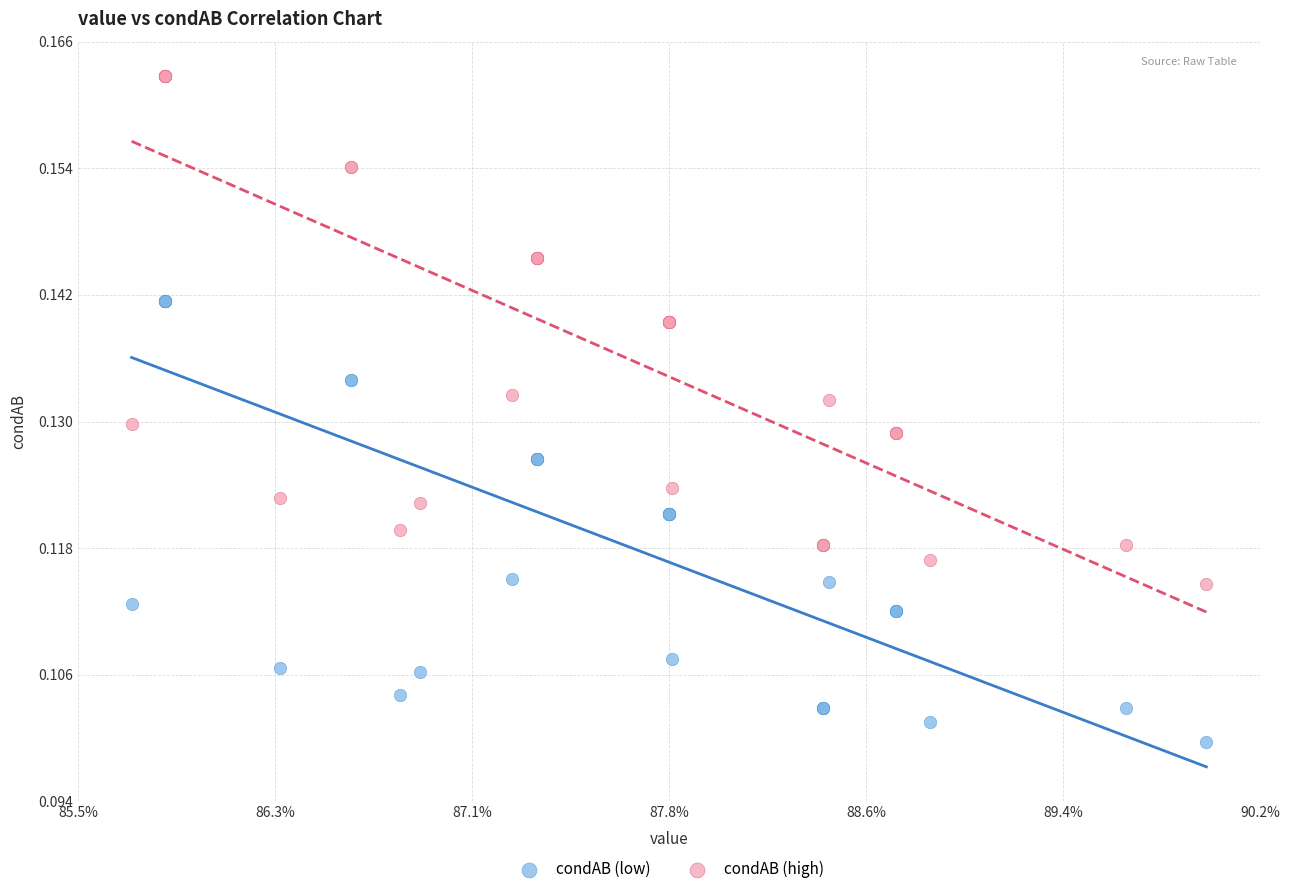

Which series has the widest spread of Y values?

condAB (high)